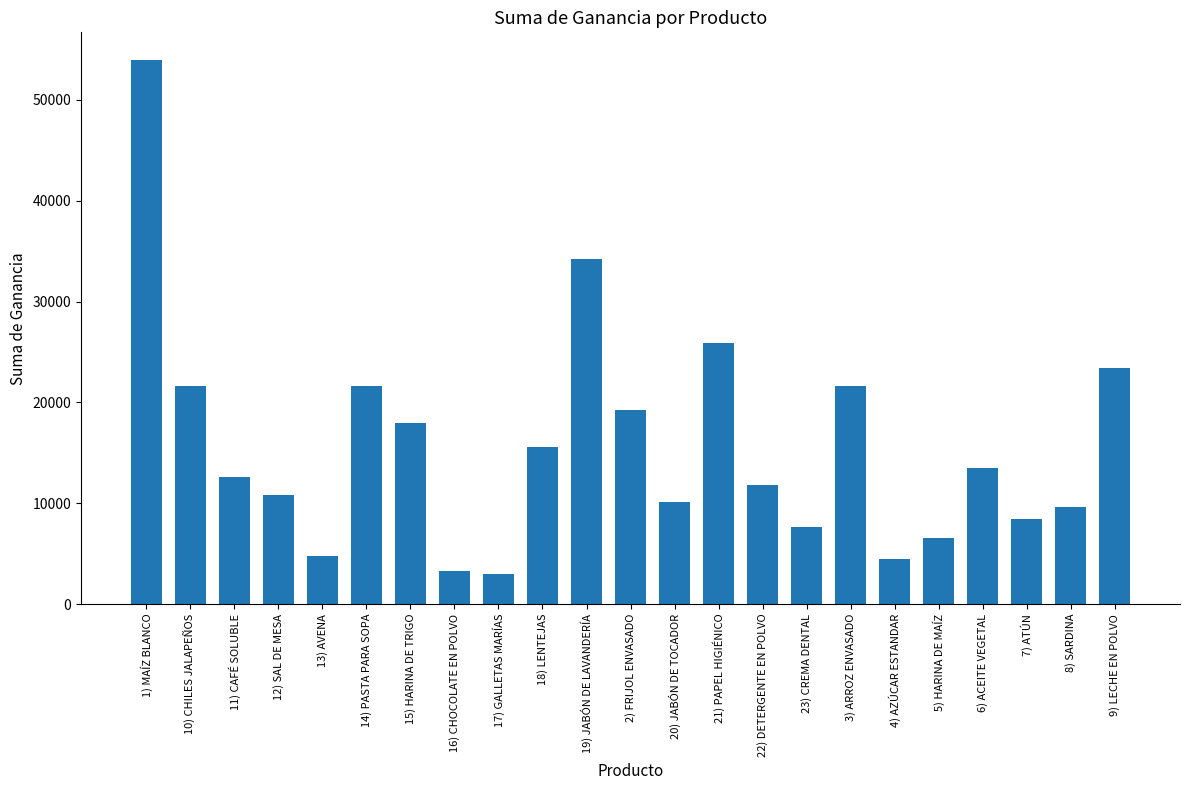

Is it true that the value at 13) AVENA is 7686?

False